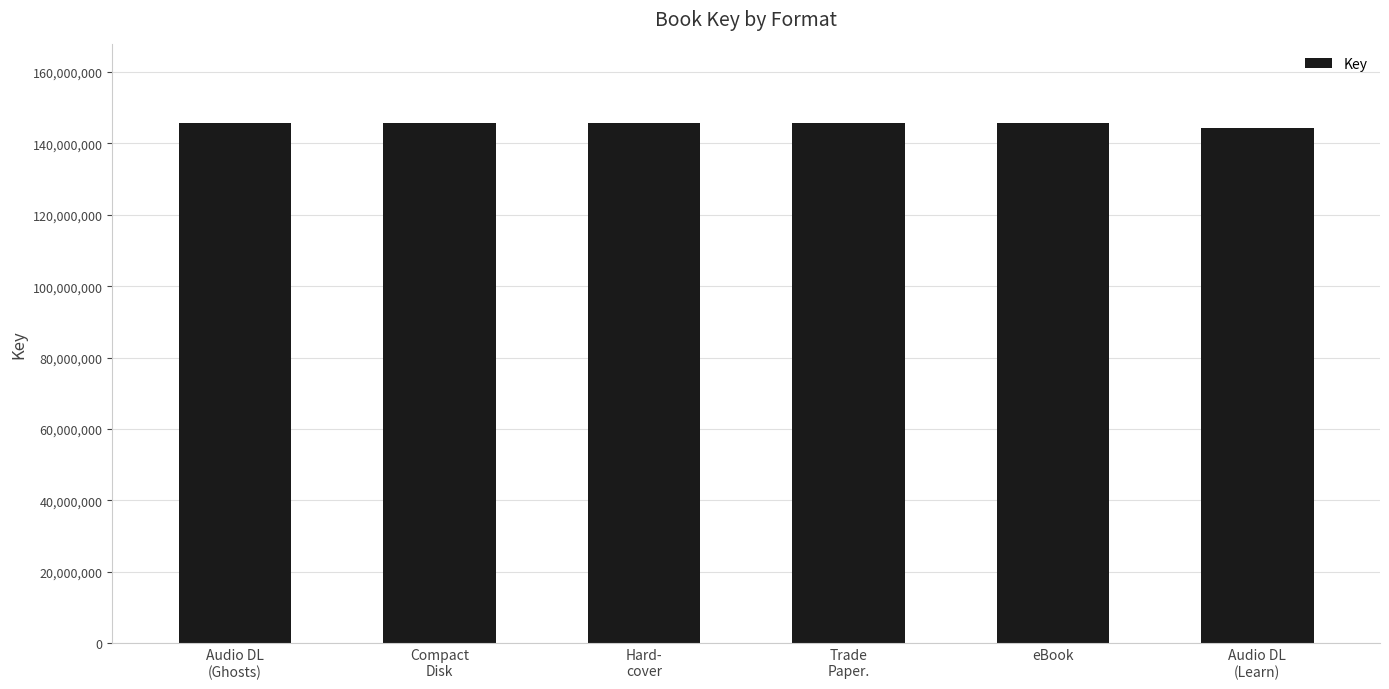

What is the label of the 3rd bar from the left?

Hard-
cover